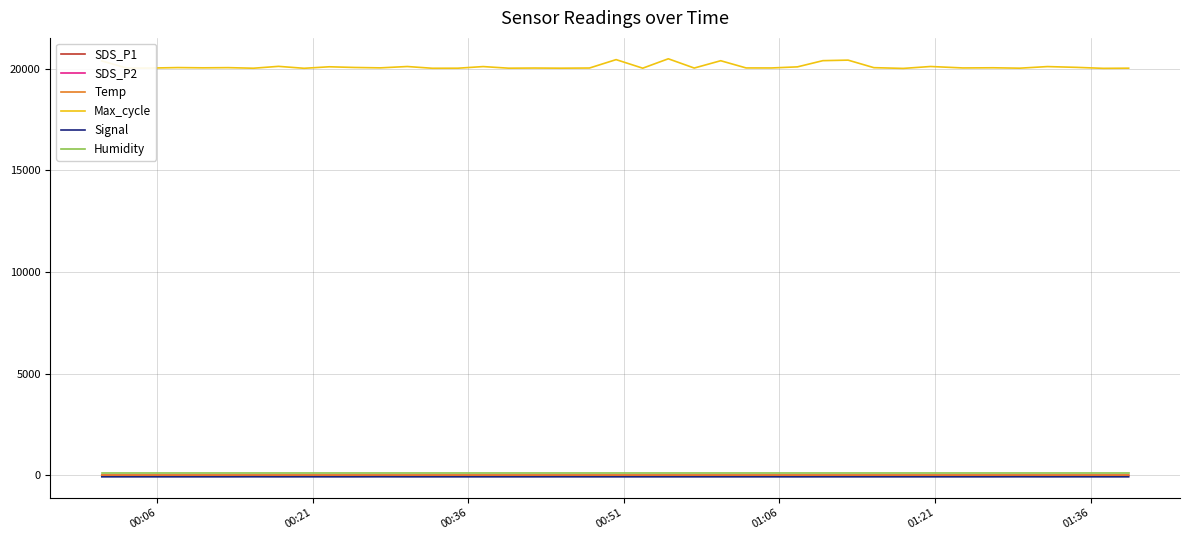

What is the maximum value shown in the chart?

20490.0